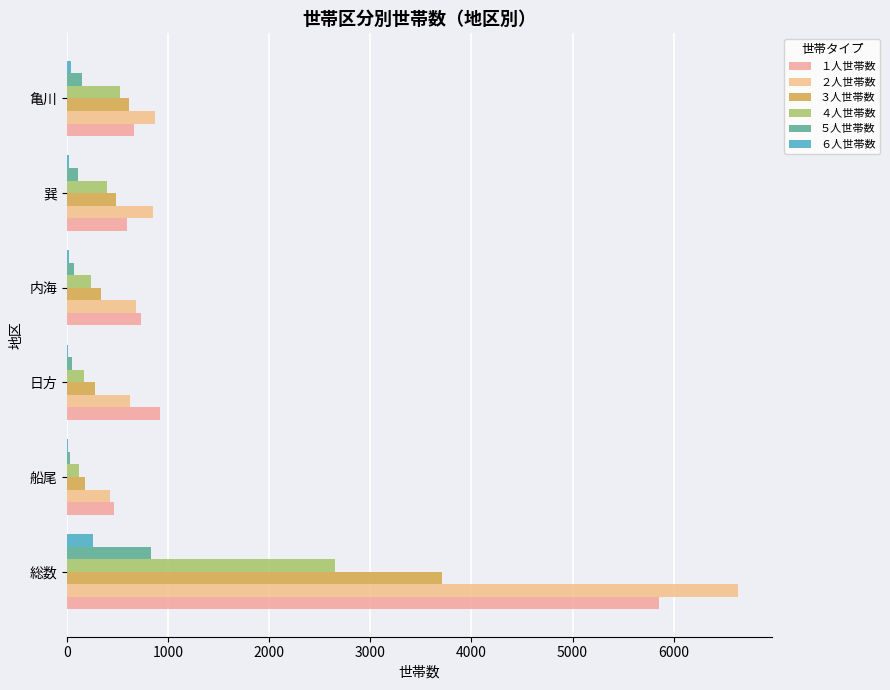

How many data points does each series have?

6